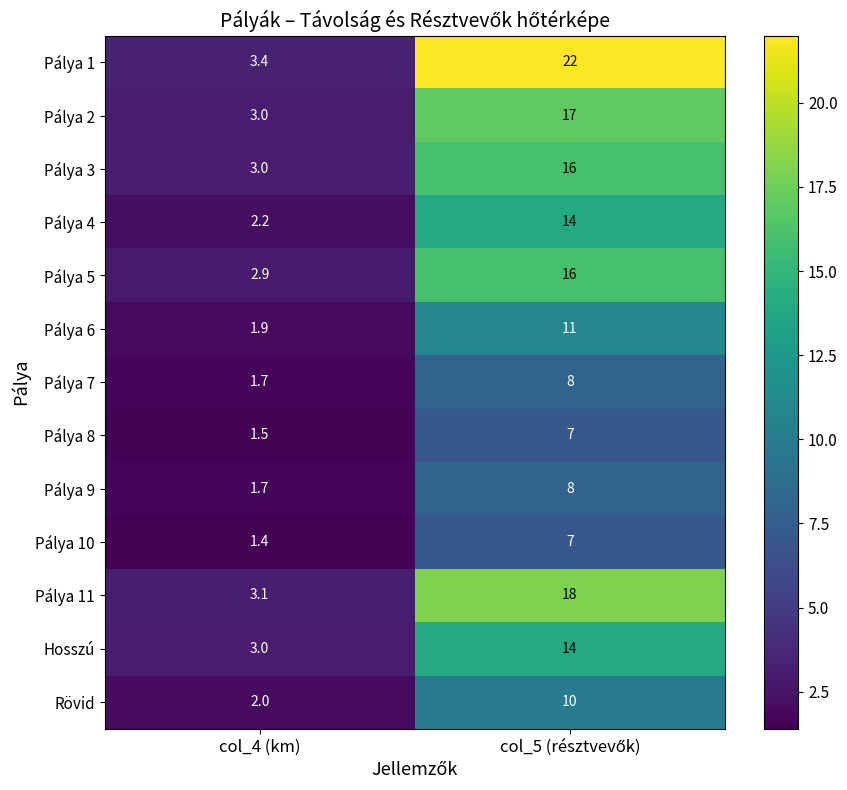

Which series has the widest spread of values?

Pálya 1